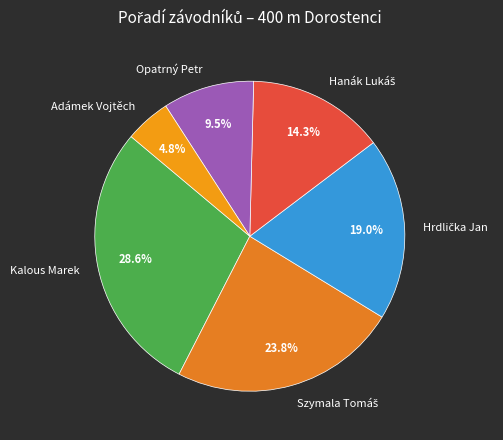

Which slice is the smallest?

Adámek Vojtěch